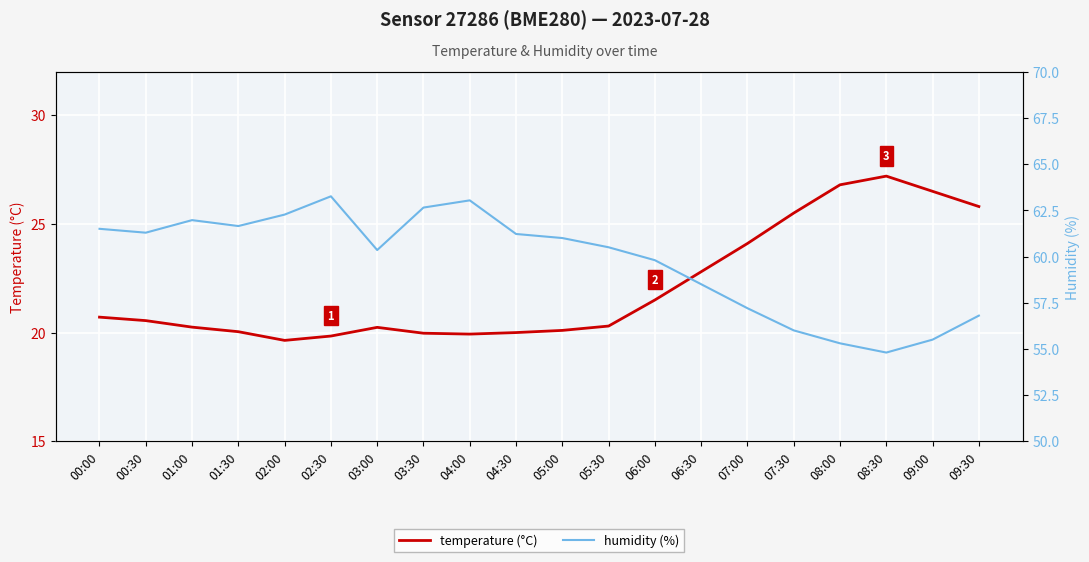

How many data points in humidity (%) are above 61?

9